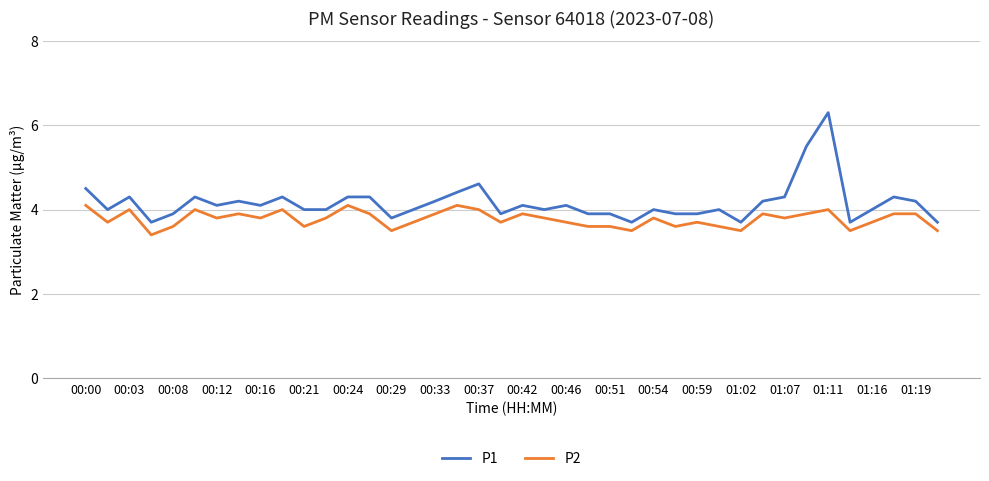

What is the sum of all P1 values?

166.3